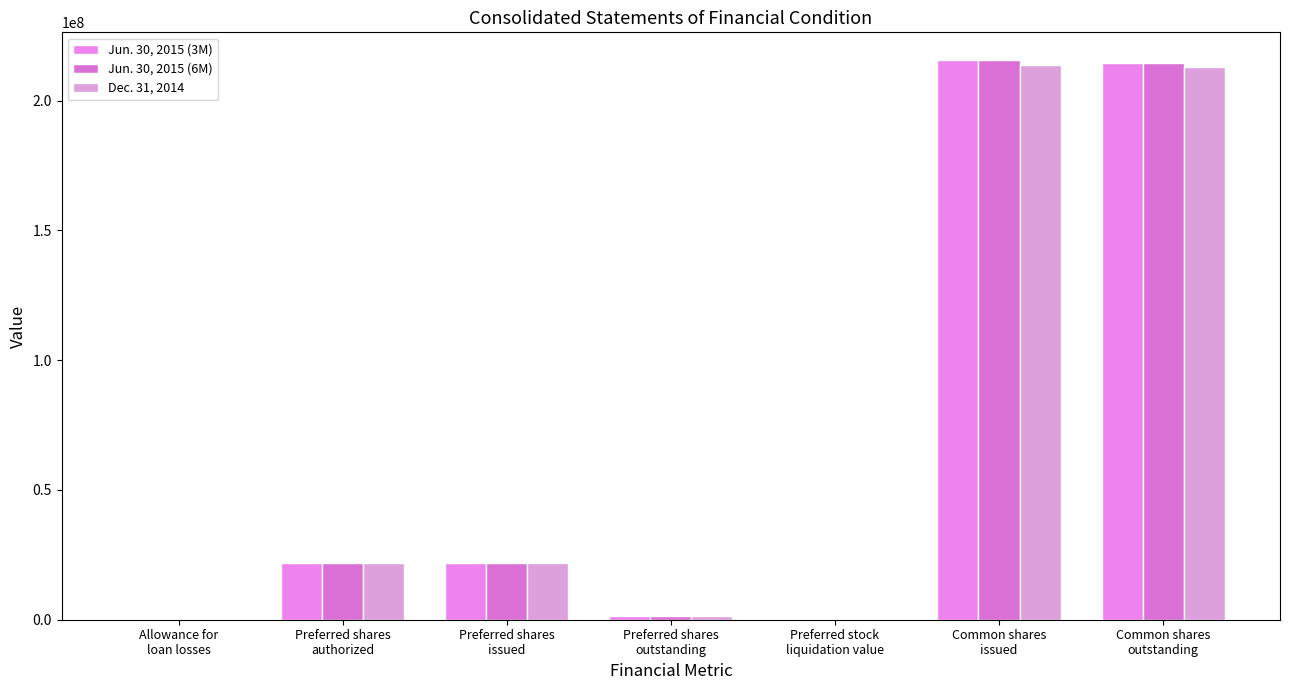

Where does the Dec. 31, 2014 series first go above 22004000?

Common shares
issued